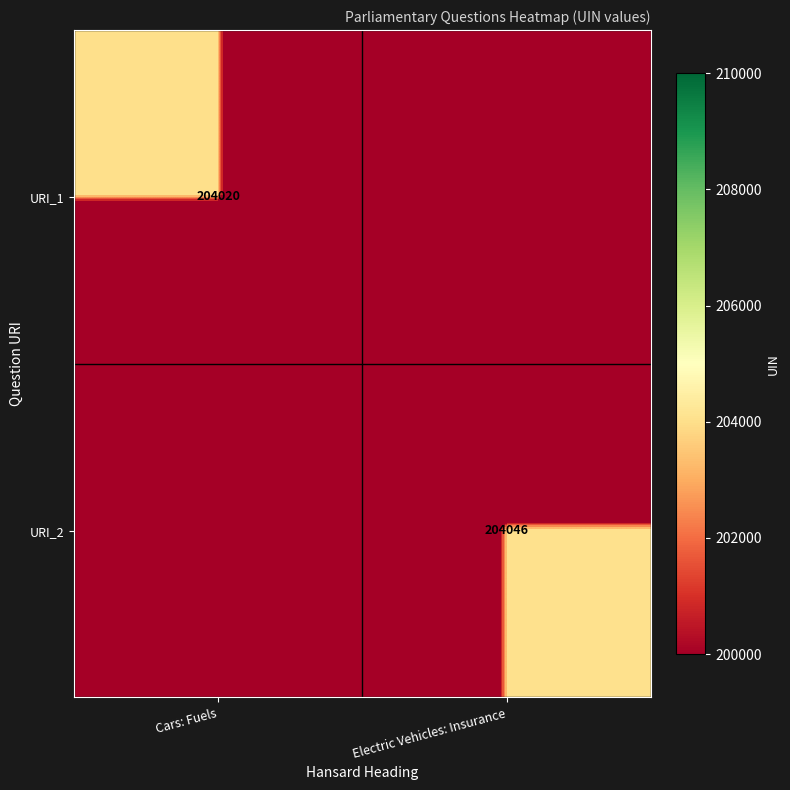

True or false: URI_1 has a value of 204020 at Cars: Fuels.

True